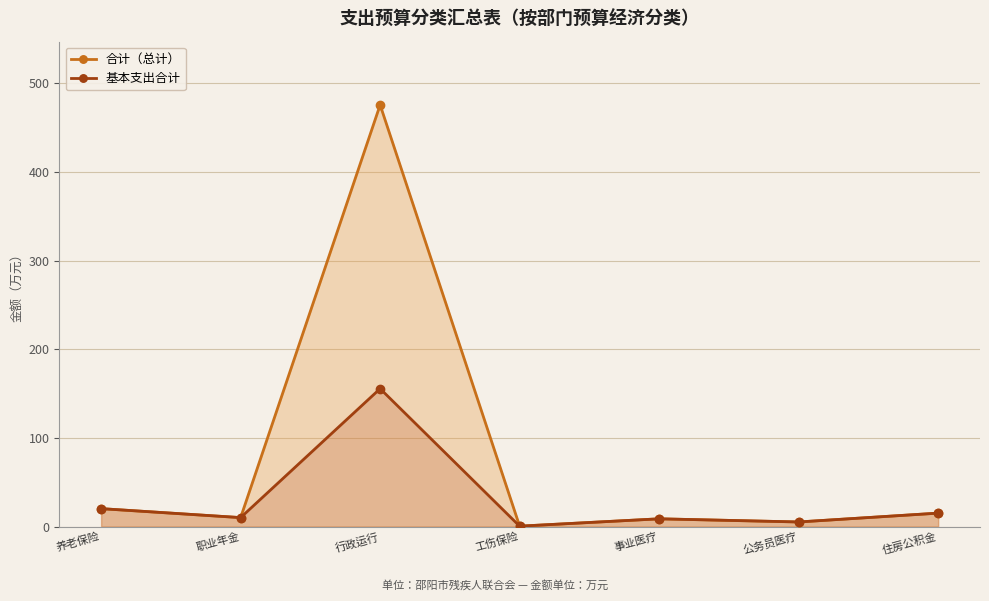

What is the sum of the 合计（总计） values at 养老保险 and 行政运行?

495.8